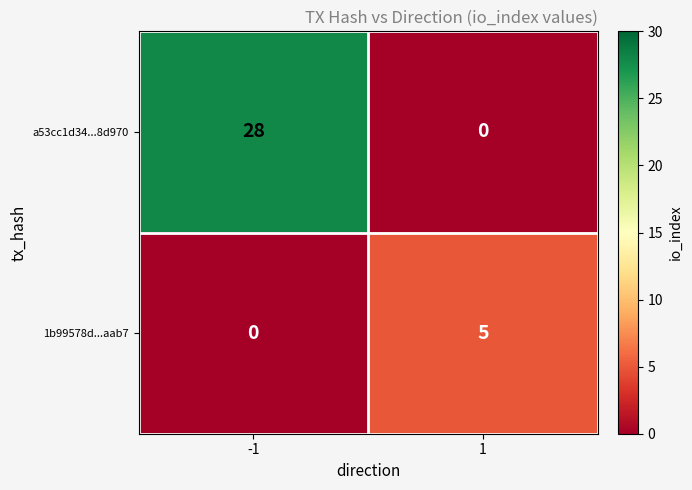

The a53cc1d34...8d970 series shows -12 at 1. True or false?

False